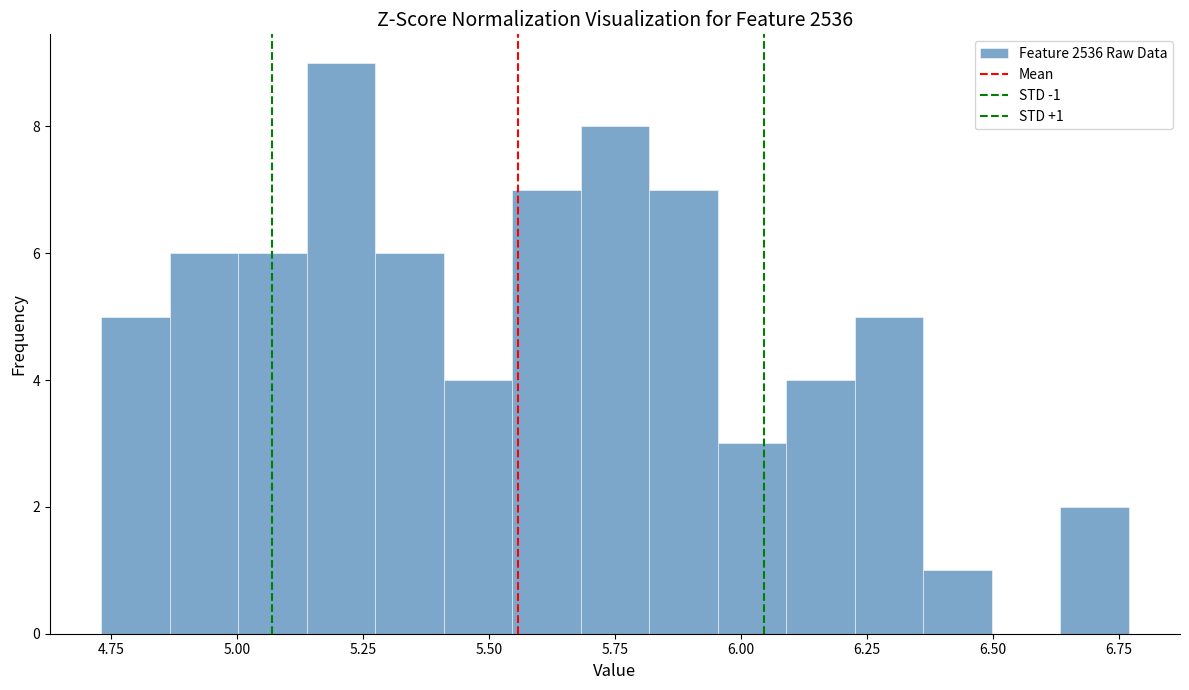

Around what value on the x-axis is the tallest bar? Give the approximate position of its centre, as read against the axis.

5.20